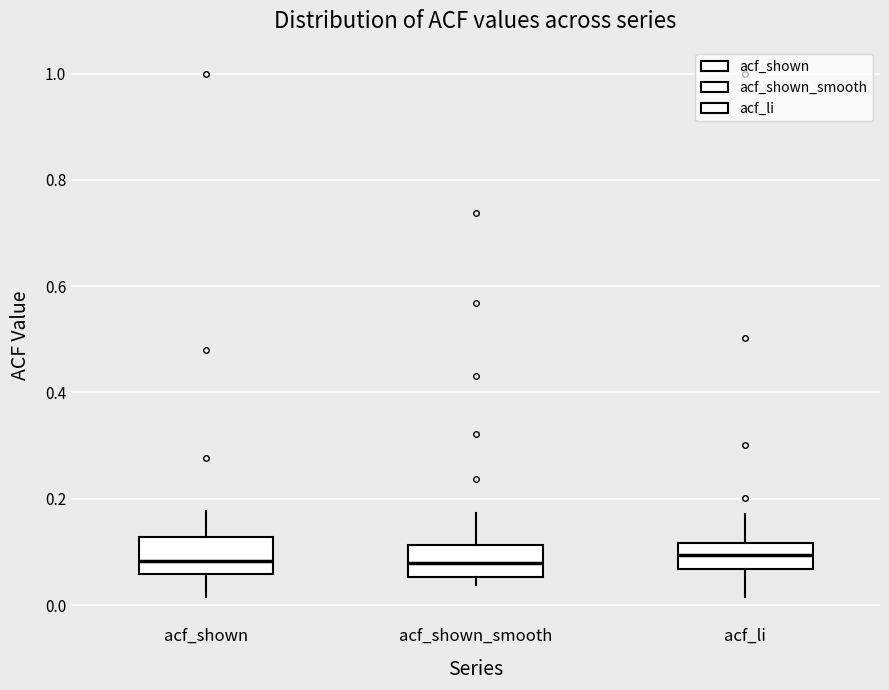

Reading left to right, read every box against the y-axis: the position of its median line, the range the box covers, and the ends of its whiskers. The values are not printed on the chart, so give them approximately, as read against the axis.

acf_shown: median 0.08, box 0.06 to 0.12, whiskers 0.02 to 0.18
acf_shown_smooth: median 0.08, box 0.06 to 0.12, whiskers 0.04 to 0.18
acf_li: median 0.10, box 0.06 to 0.12, whiskers 0.02 to 0.18